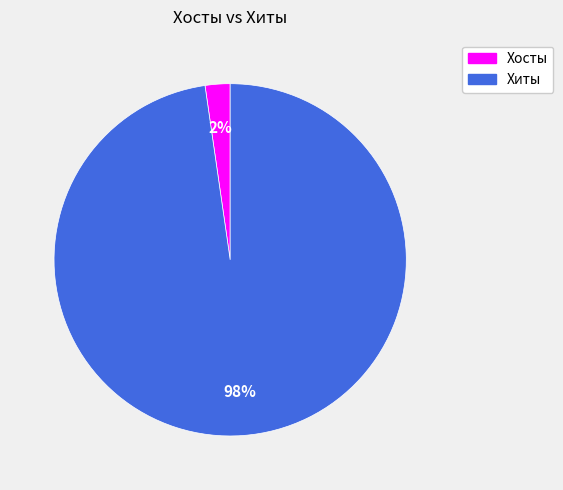

Is there any slice that represents more than half of the pie?

Yes